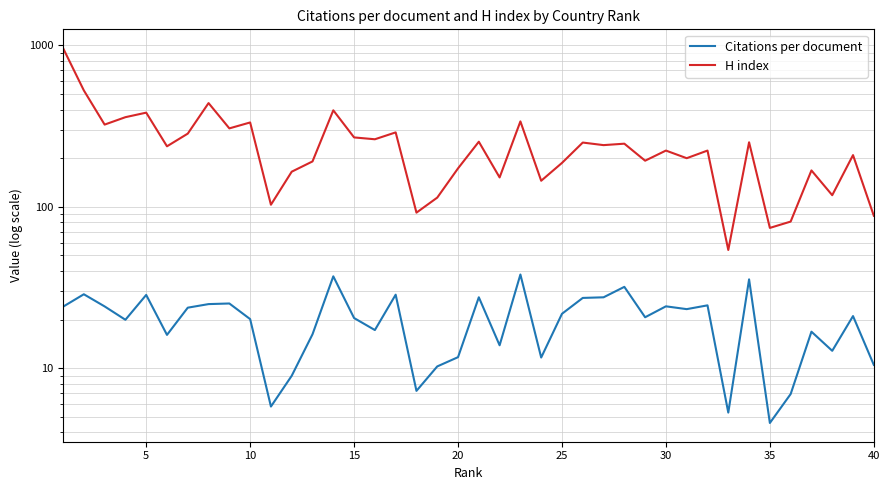

Is the value of H index at 26 greater than the value of Citations per document at 27?

Yes